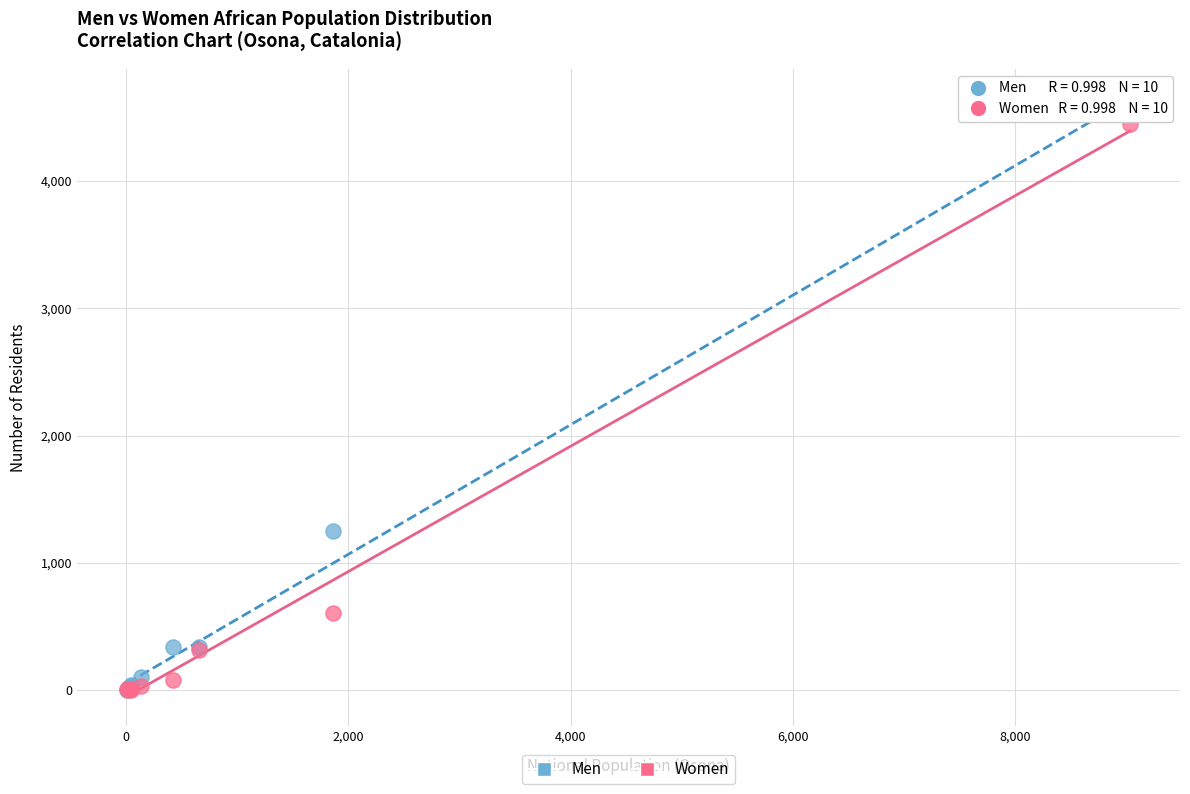

In the Women series, what Y value is closest to 2222?

611